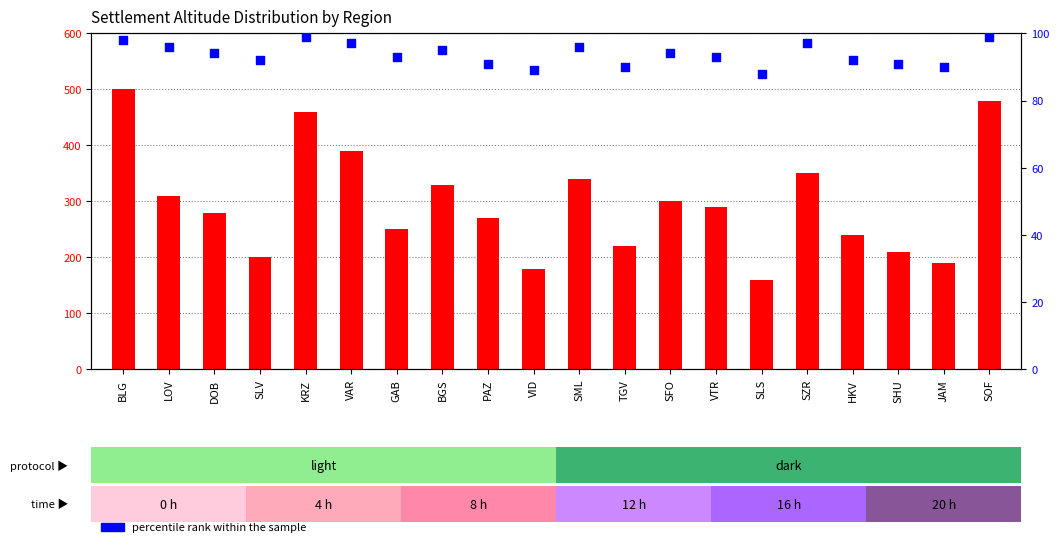

Which series contains the highest Y value?

count